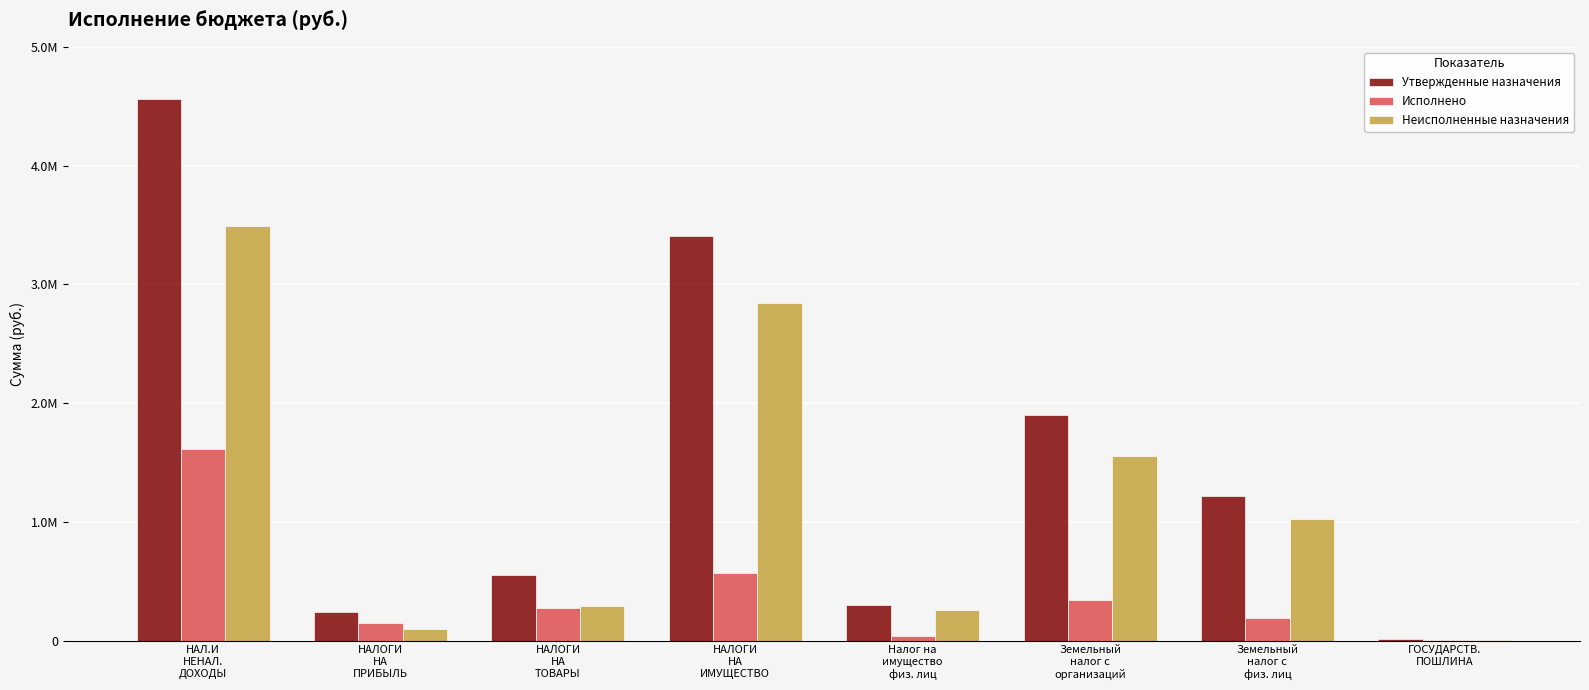

Are the bars horizontal?

No